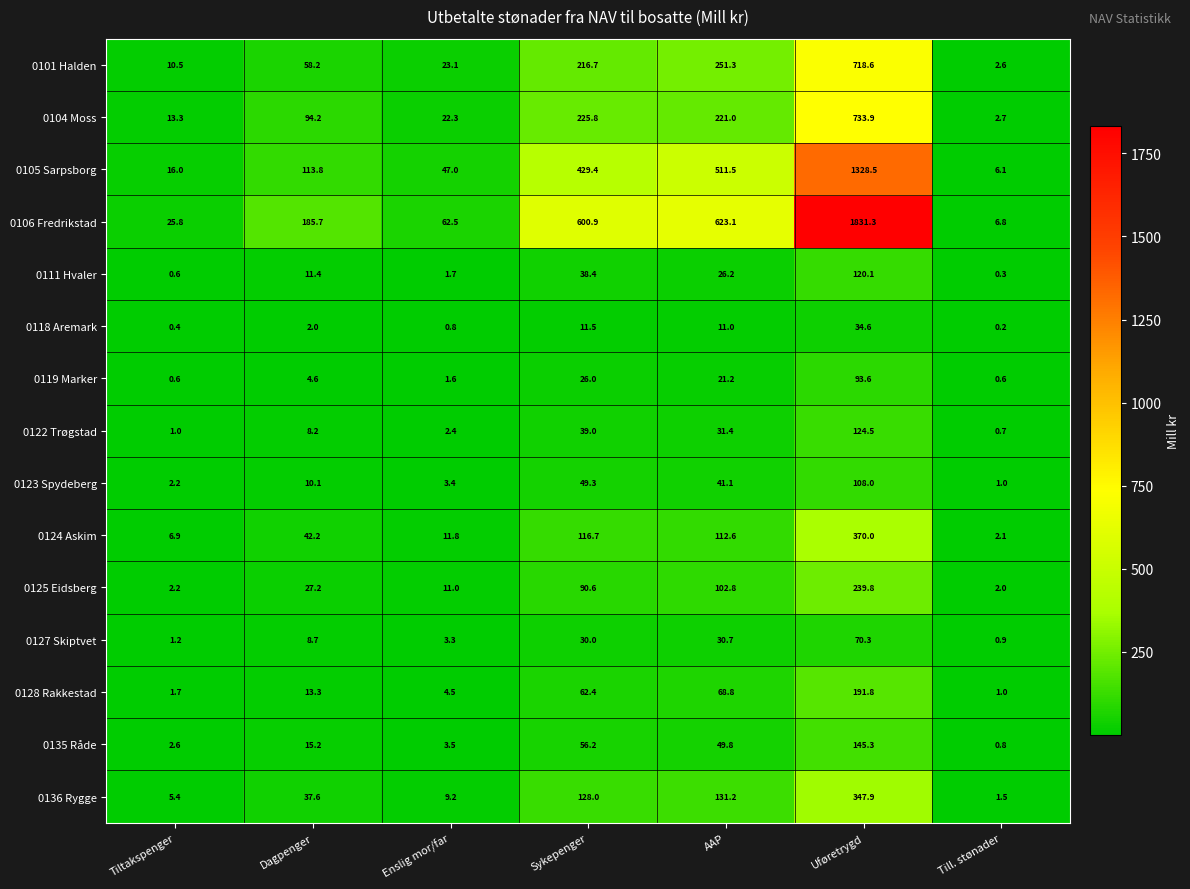

What is the spread (max minus min) of values at Till. stønader?

6.6